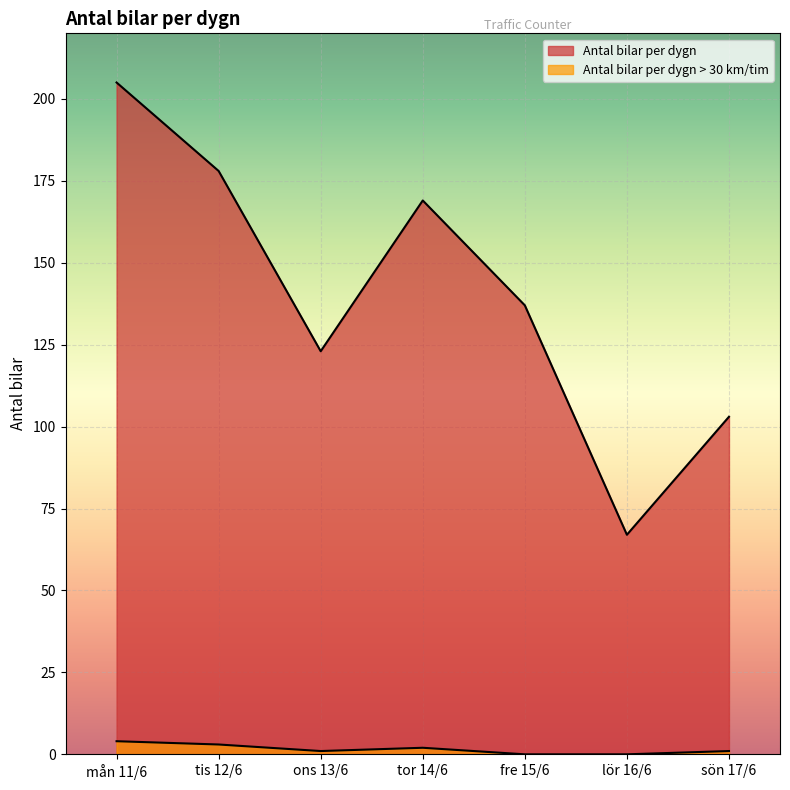

True or false: Antal bilar per dygn > 30 km/tim and Antal bilar per dygn intersect in this chart.

False